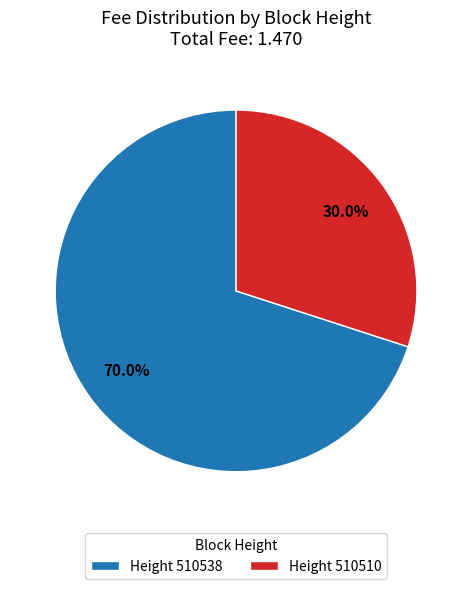

Rank the categories by value from lowest to highest.

Height 510510, Height 510538